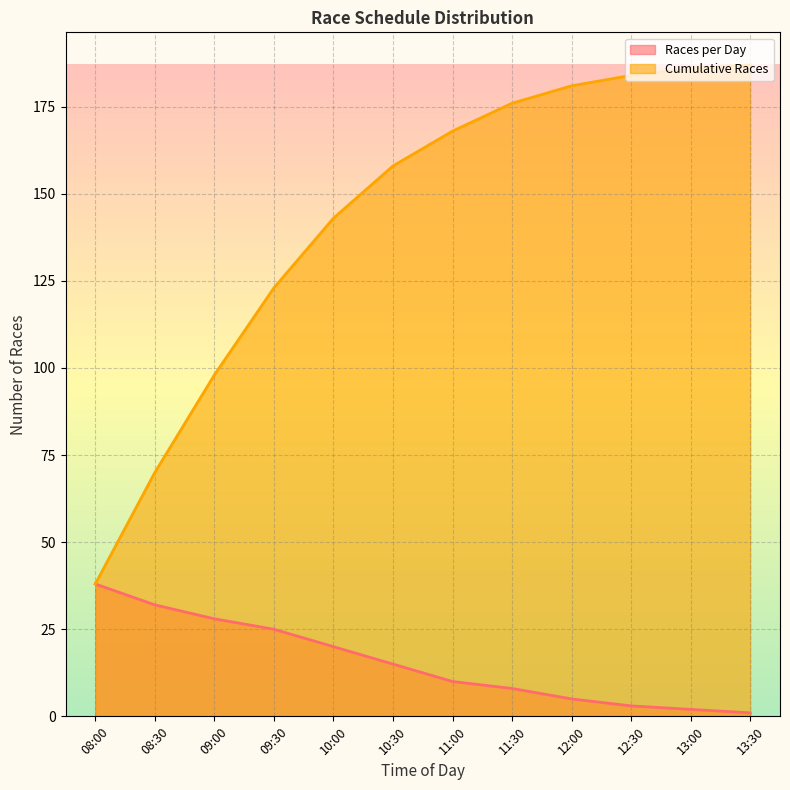

How many lines are shown in the chart?

2